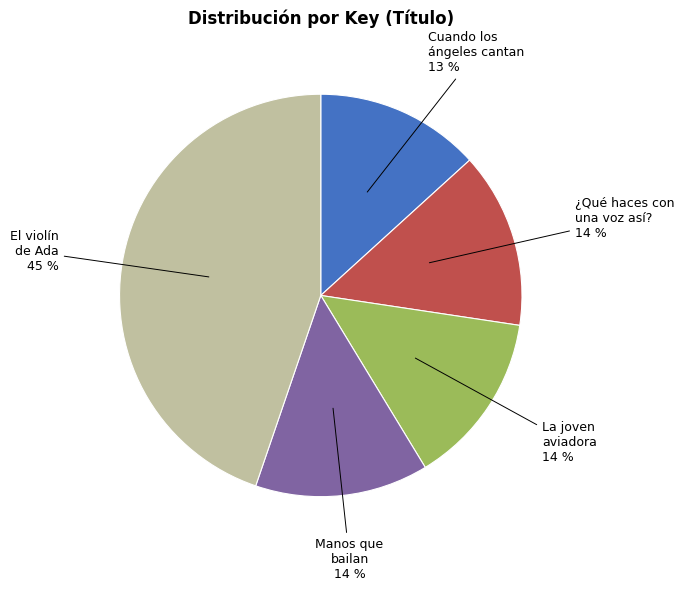

Does any single category account for the majority?

No